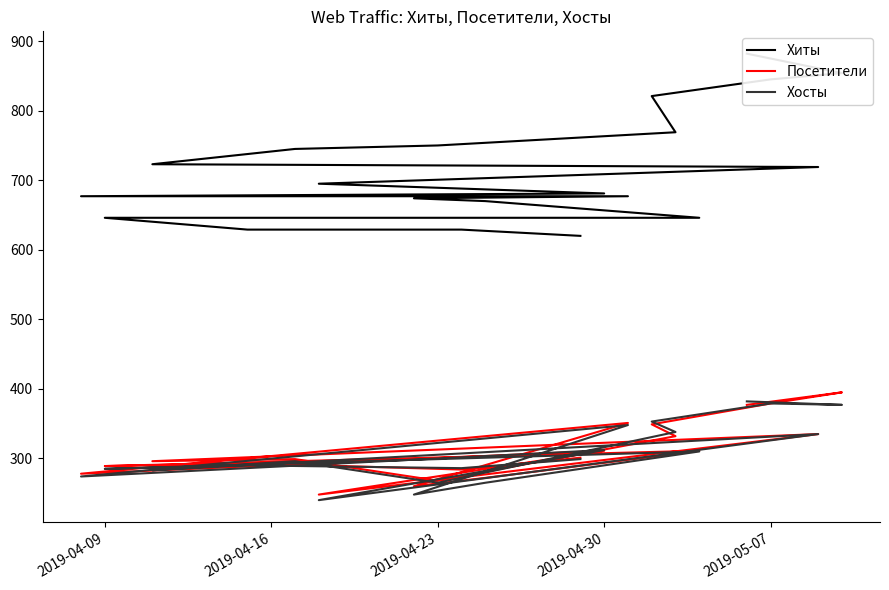

What is the value of the Посетители point at the 19th from the left?

284